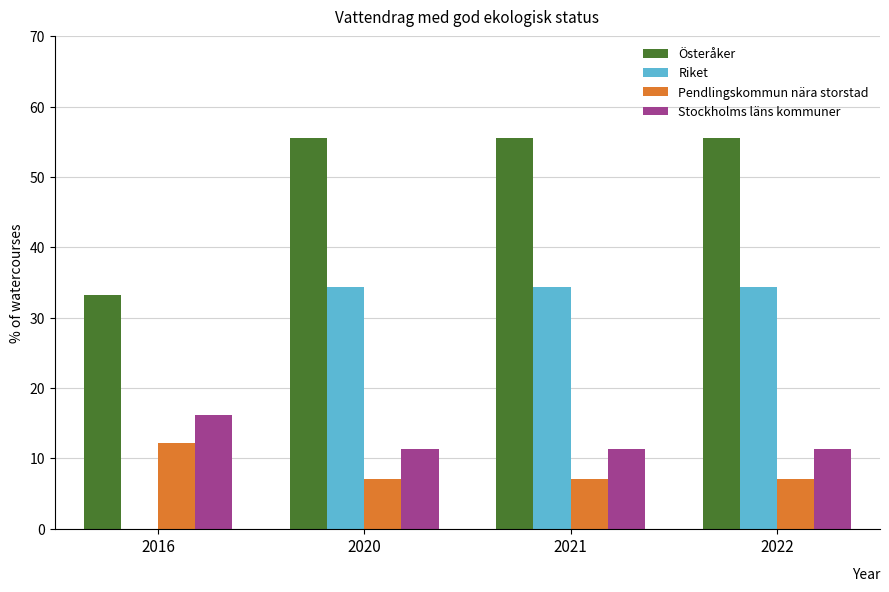

The value of Österåker at 2016 is 33.3. True or false?

True